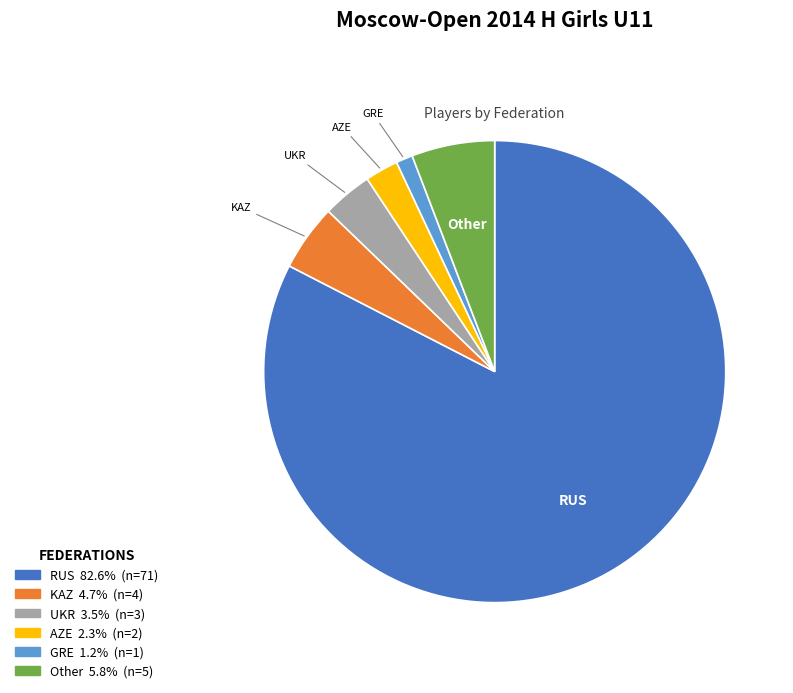

Which slice is the largest?

RUS